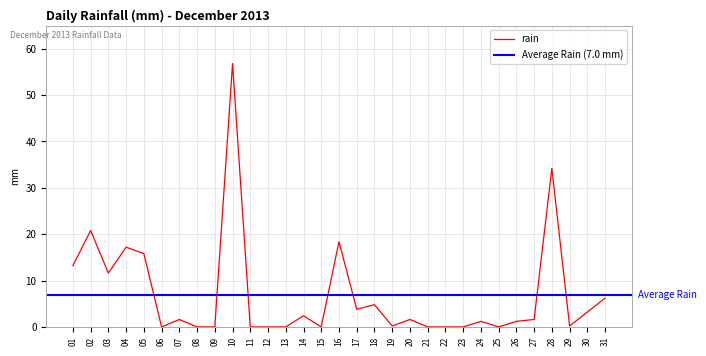

The value of rain at 25 is 0.0. True or false?

True